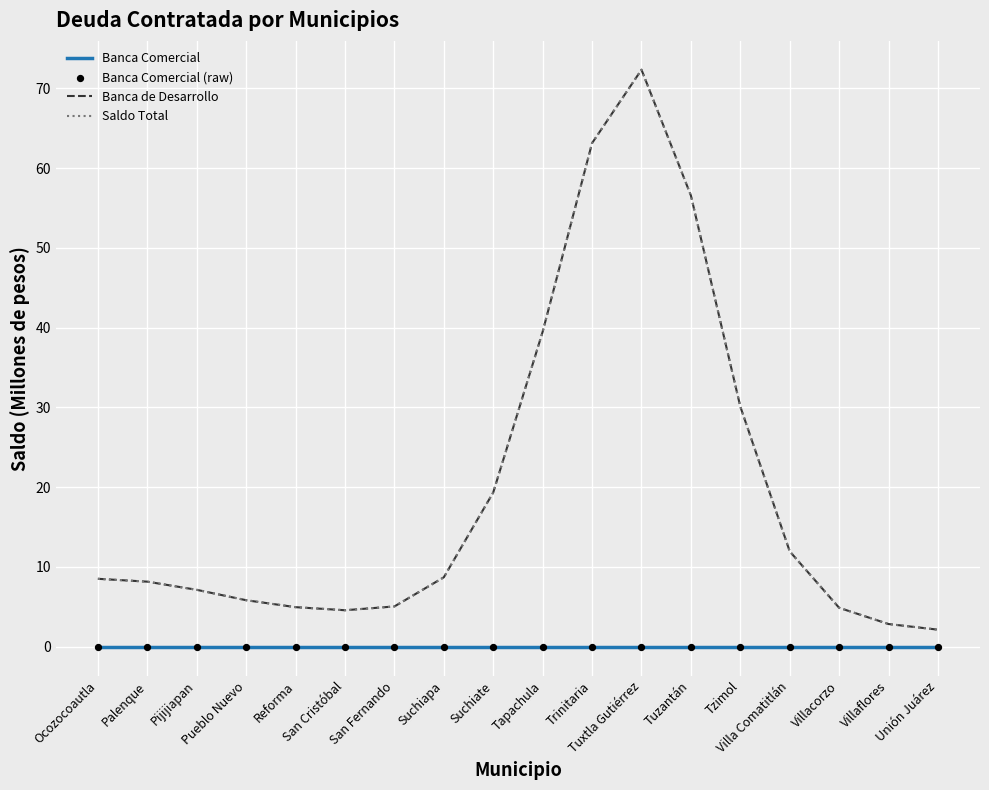

Is this an area chart (filled region under the line)?

Yes